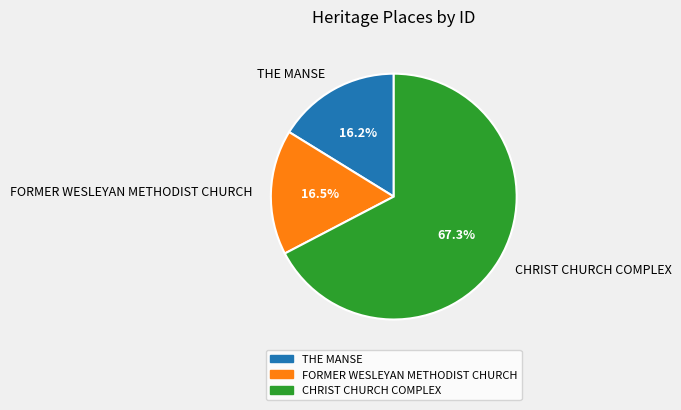

To the nearest percent, what is the difference between the FORMER WESLEYAN METHODIST CHURCH and CHRIST CHURCH COMPLEX slice percentages?

51%